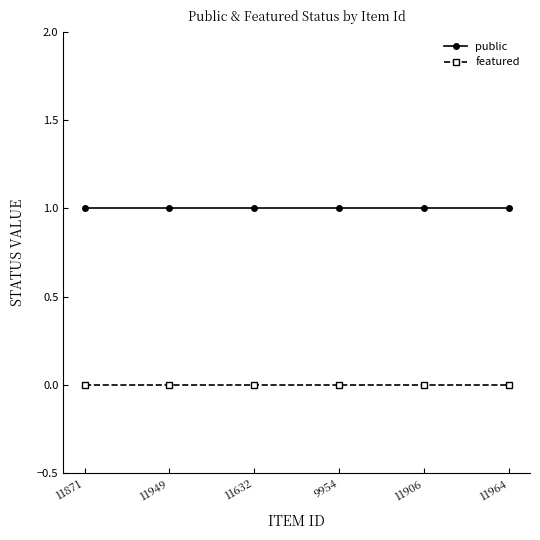

What is the label of the 6th point from the right?

11871